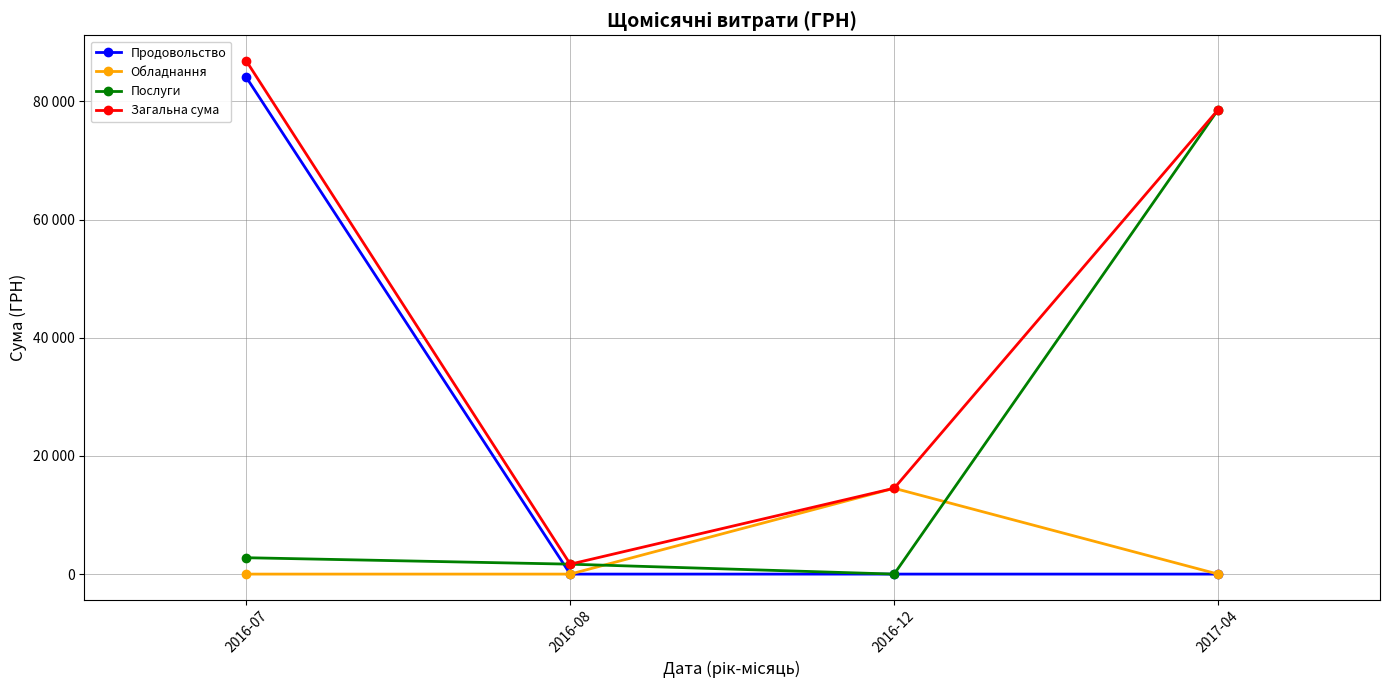

What are all the series names shown in the legend?

Продовольство, Обладнання, Послуги, Загальна сума